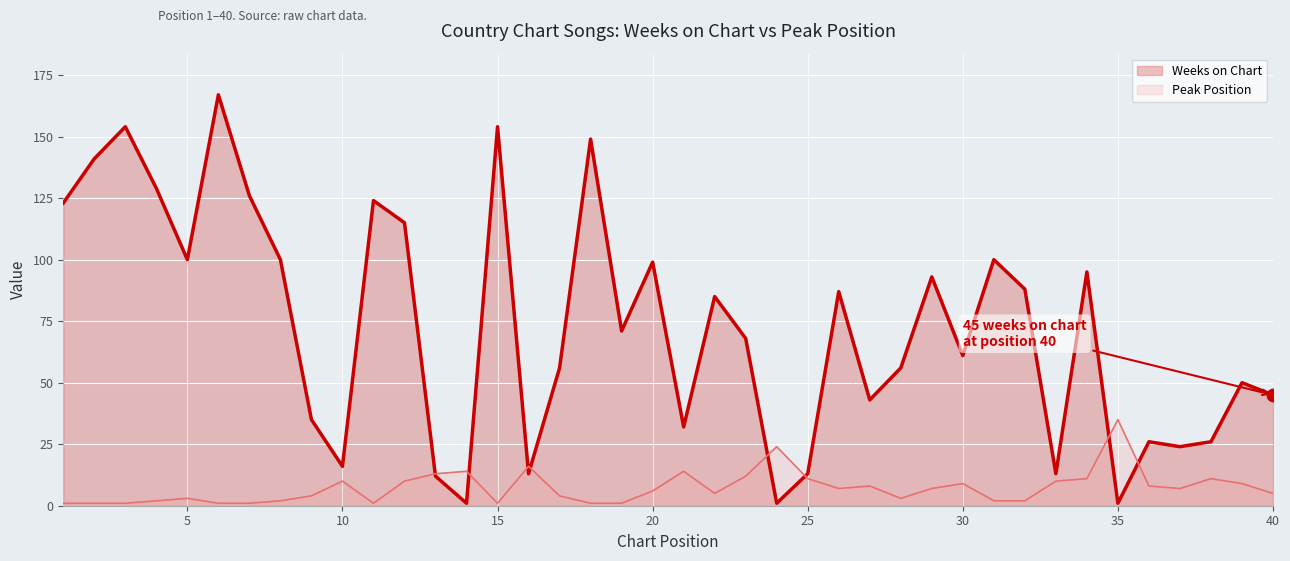

What is the difference between the maximum and second lowest values in the Peak Position series?

34